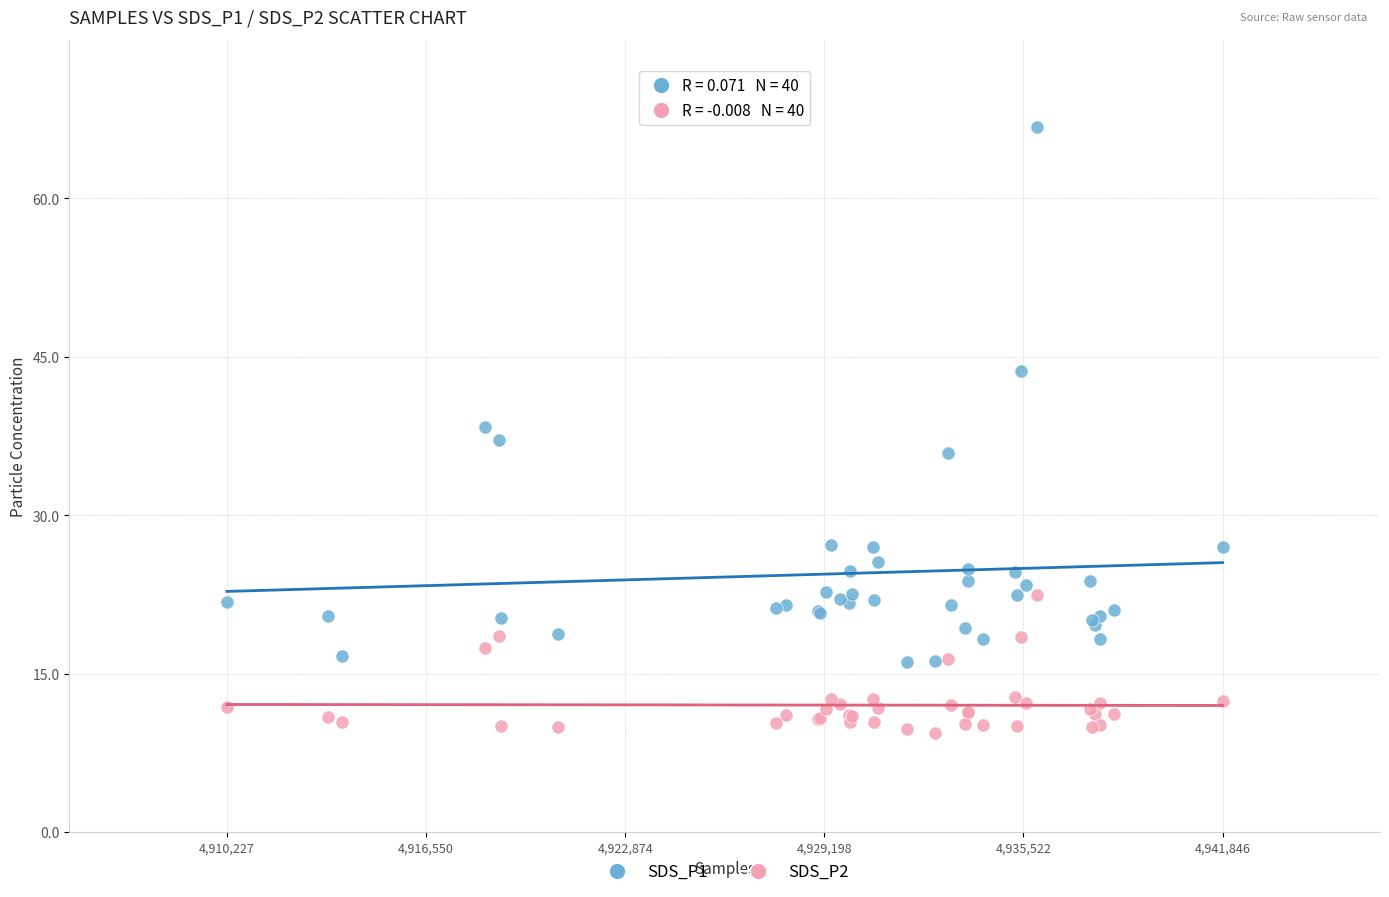

Which series has the largest Y range (max minus min)?

SDS_P1